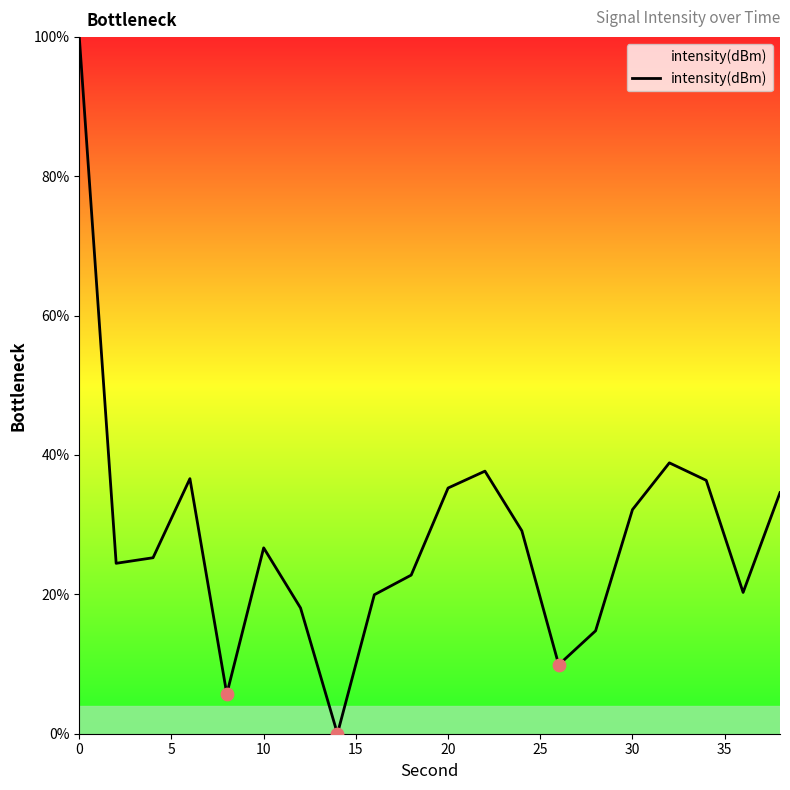

What is the maximum value shown in the chart?

100.0